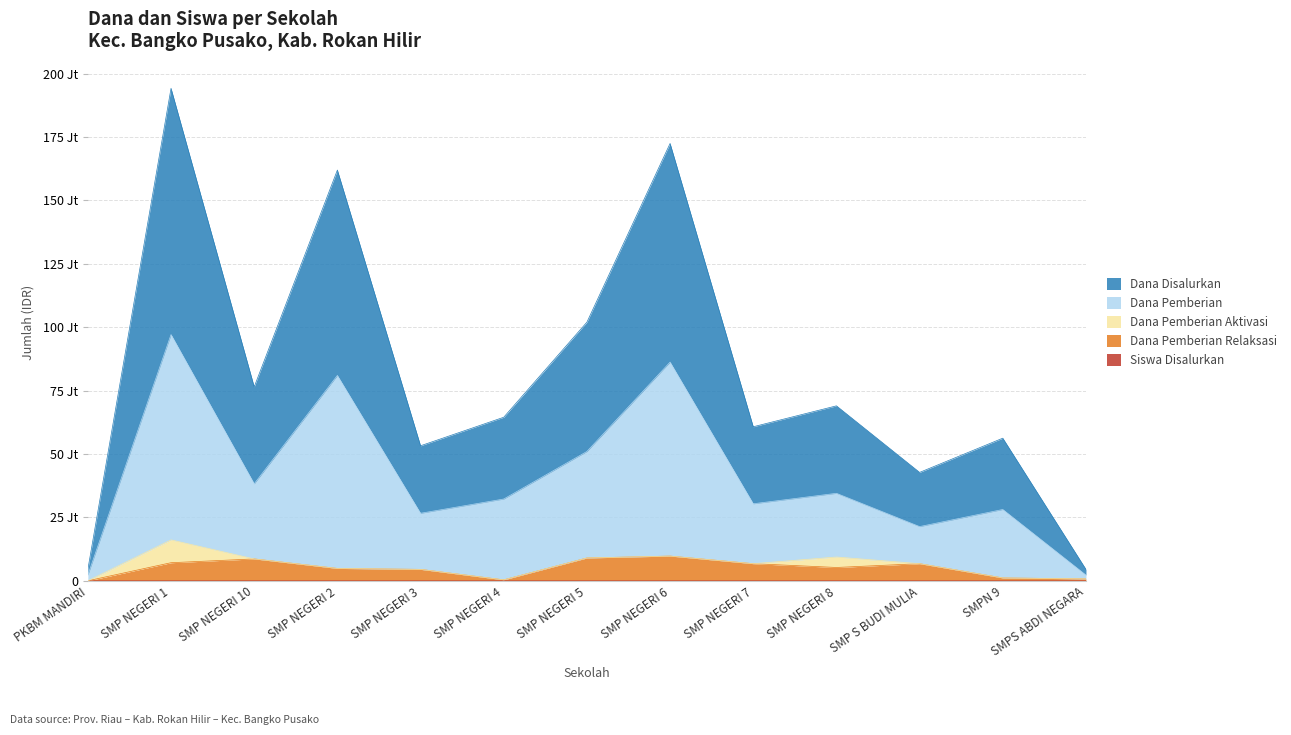

What is the difference between the highest and lowest values at SMP S BUDI MULIA?

42750000